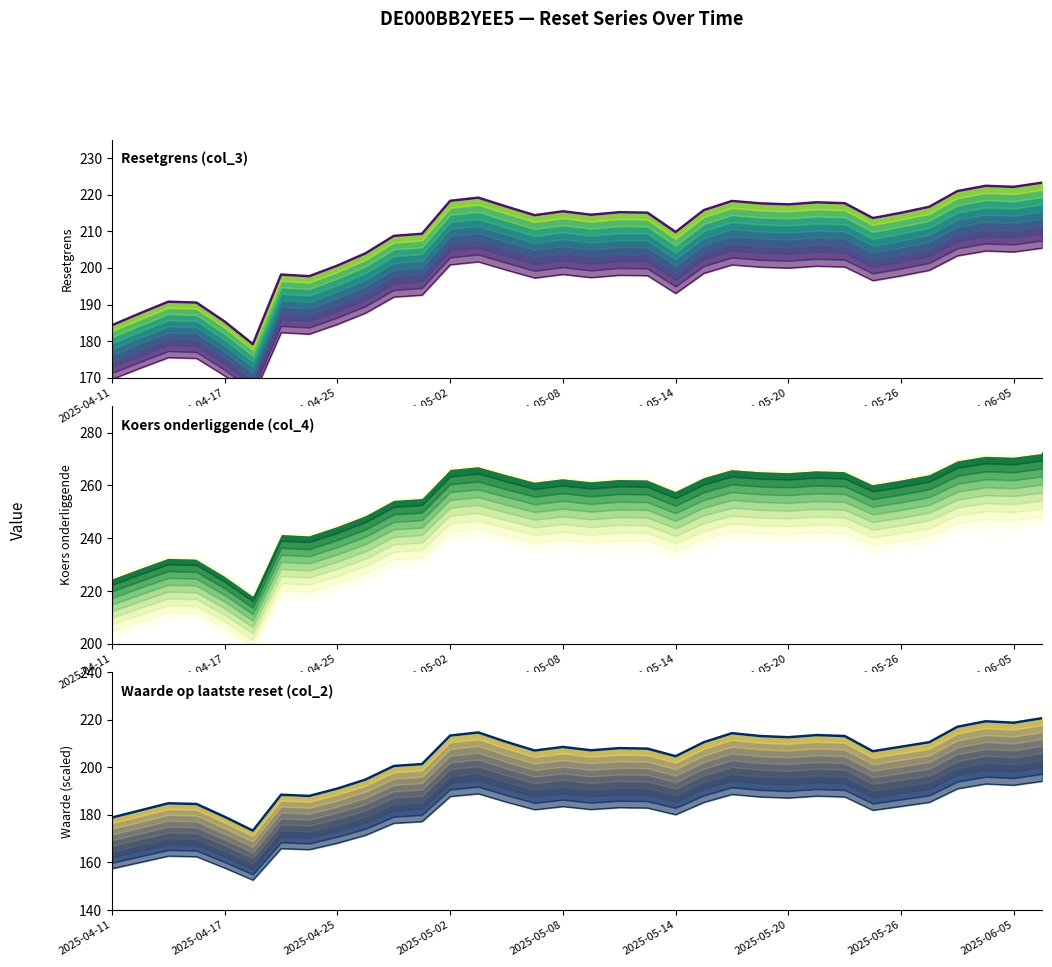

Which series changed the most between 10 and 26?

Waarde op laatste reset (col_2) (main)